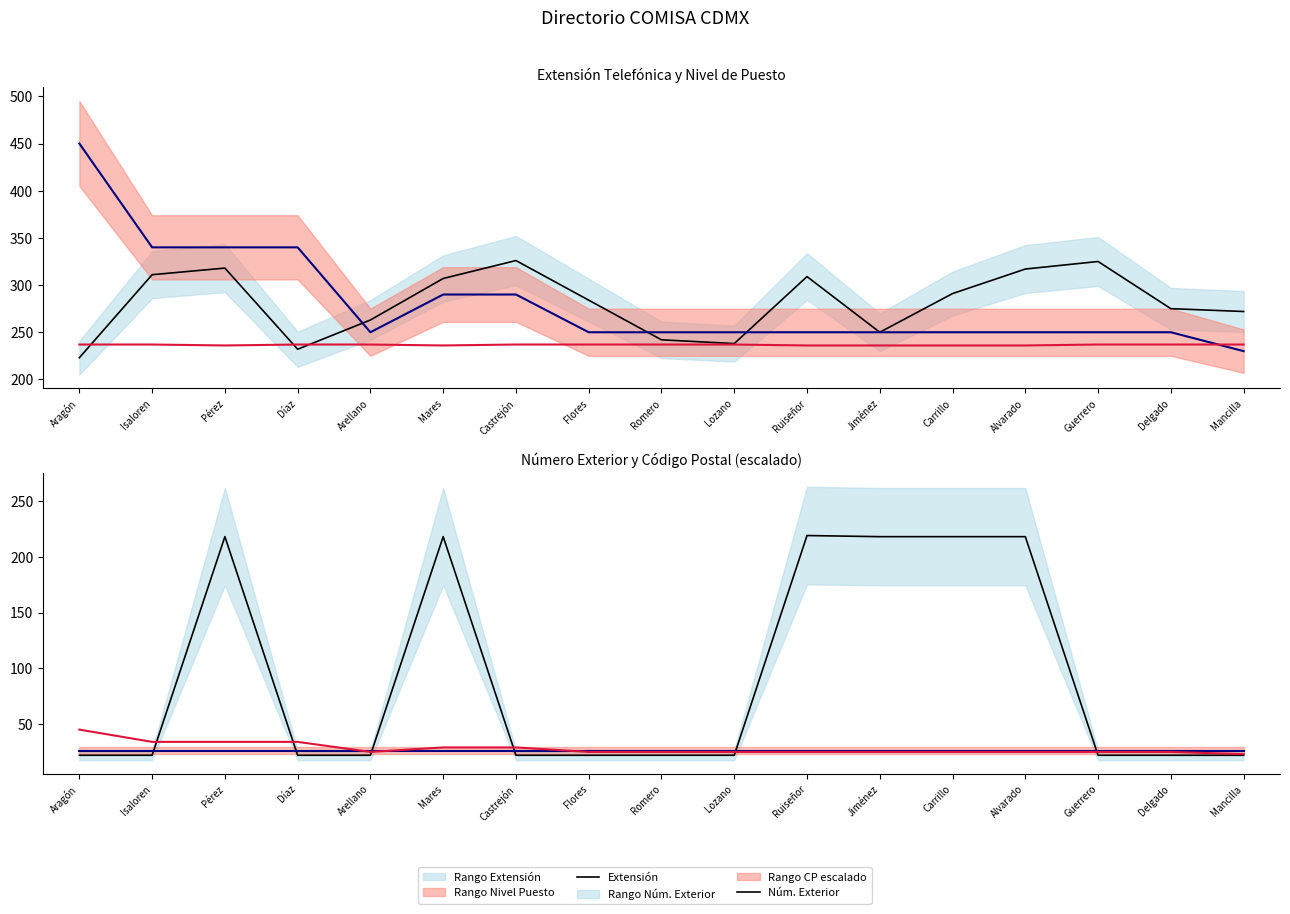

How many times do CP ÷ 450 and Nivel Puesto cross each other?

3